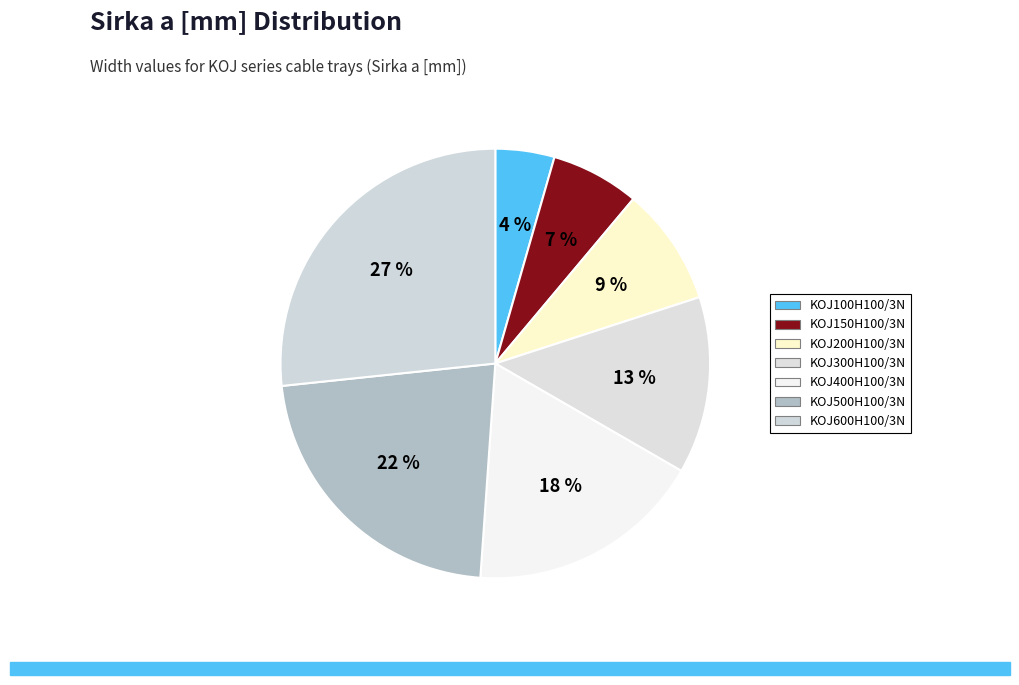

Do KOJ200H100/3N and KOJ150H100/3N together represent more than half of the pie?

No